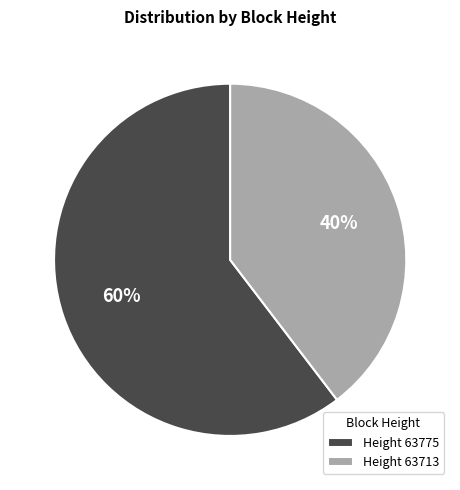

To the nearest percent, what is the combined percentage of Height 63713 and Height 63775?

100%